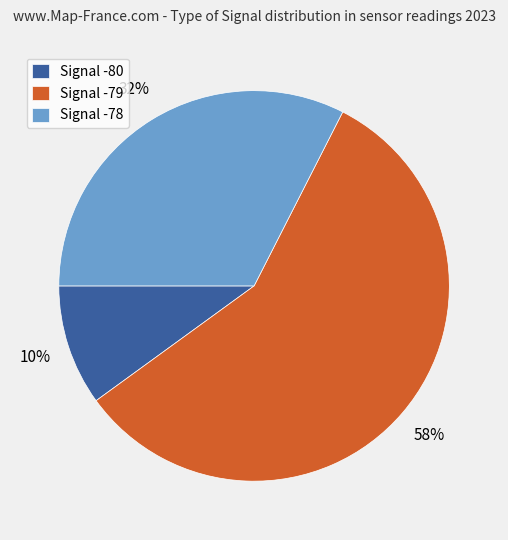

What percentage is the Signal -79 slice, to the nearest percent?

57%